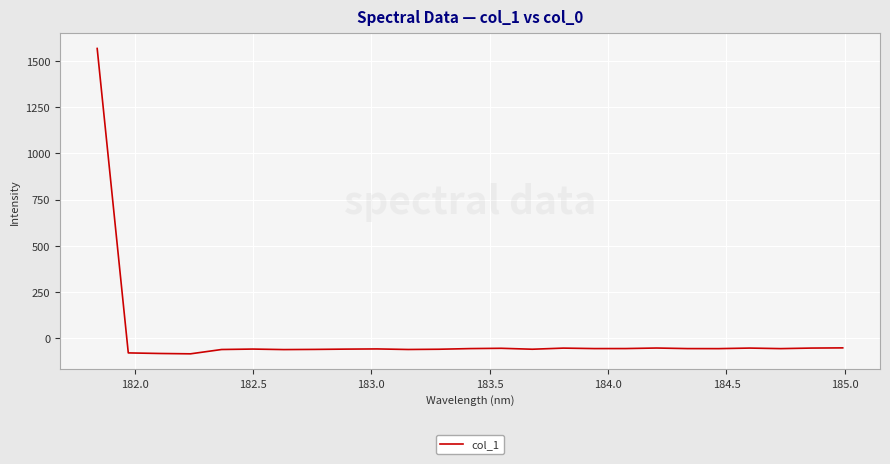

What is the greatest value displayed?

1569.0